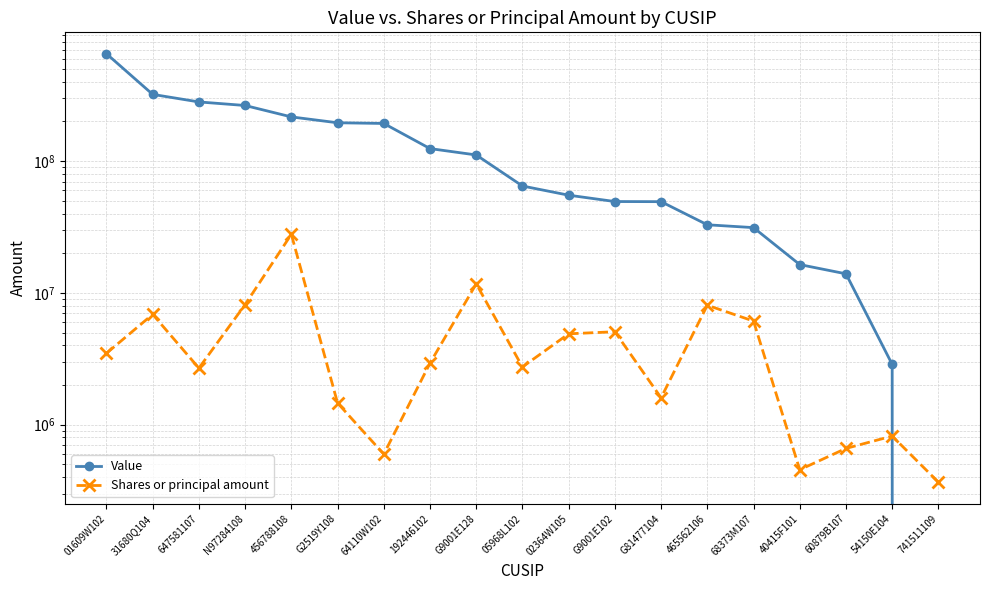

Which category has the highest value in the Shares or principal amount series?

456788108